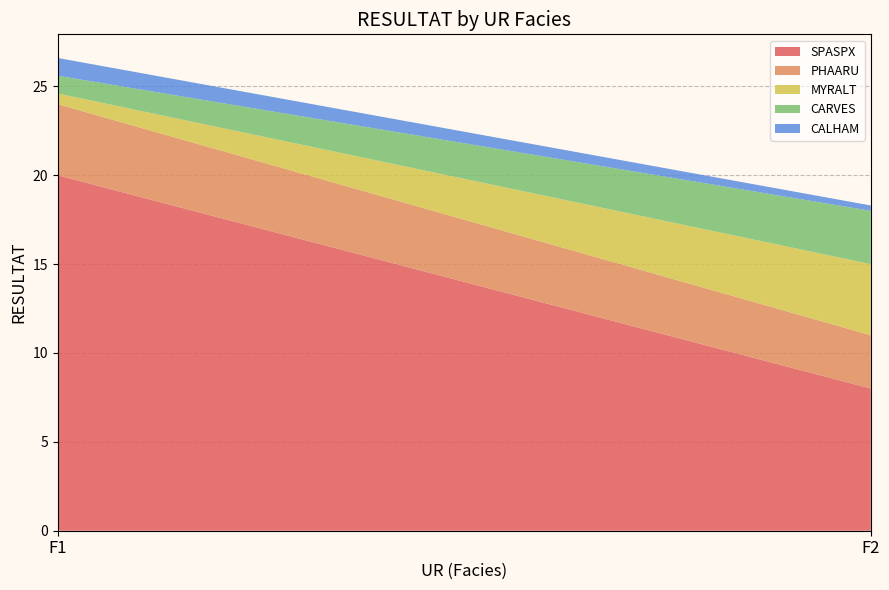

Reading right to left, transcribe all the data shown in this chart.

SPASPX: 8.0	20.0
PHAARU: 3.0	4.0
MYRALT: 4.0	0.6
CARVES: 3.0	1.0
CALHAM: 0.3	1.0